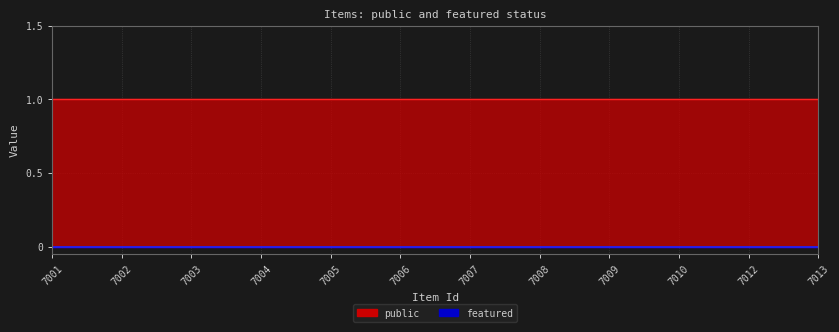

What is the value of the public point at the 1st from the left?

1